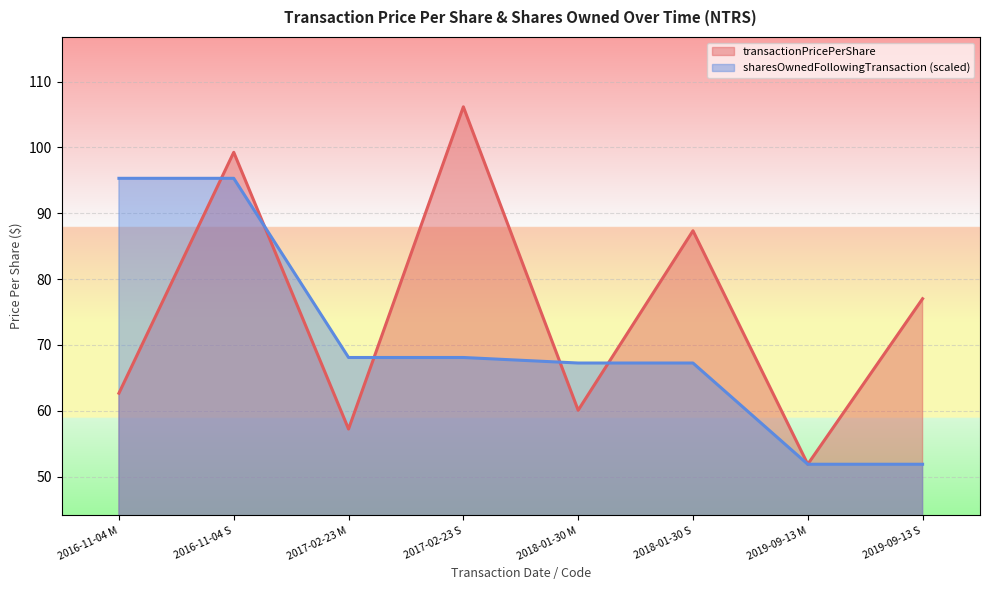

True or false: transactionPricePerShare has a value of 55.8 at 2016-11-04 S.

False